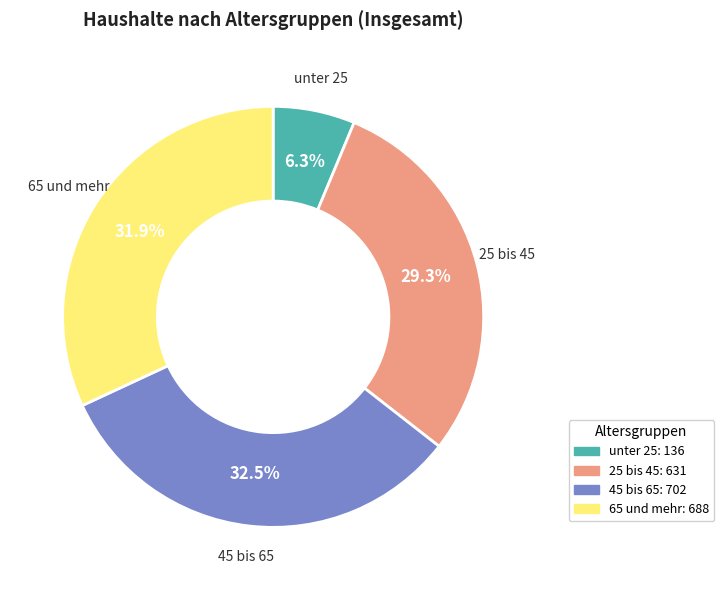

Does any single category account for the majority?

No